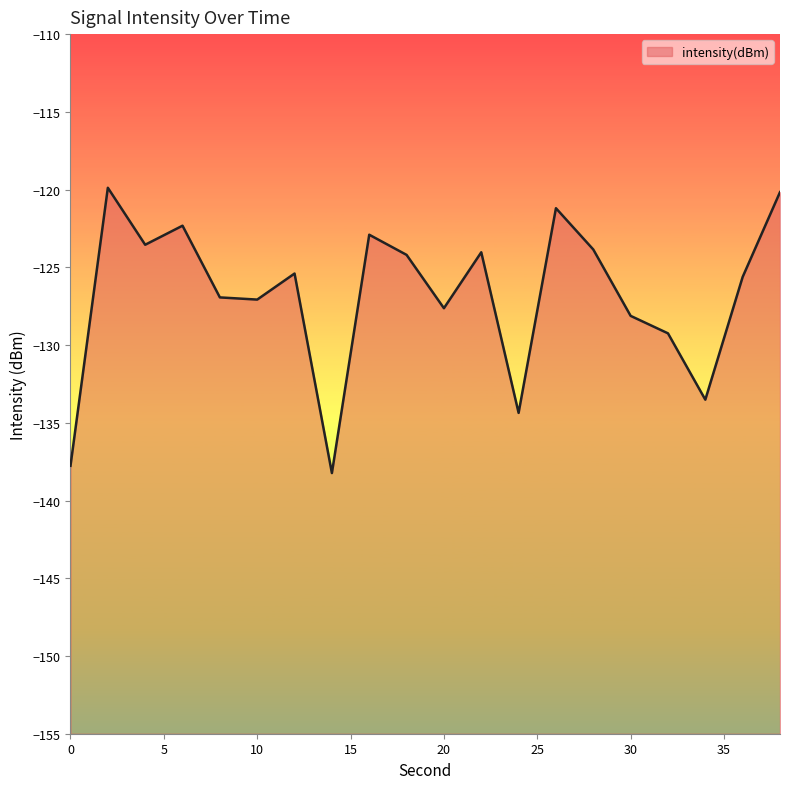

What is the value of the 7th point from the left?

-125.4